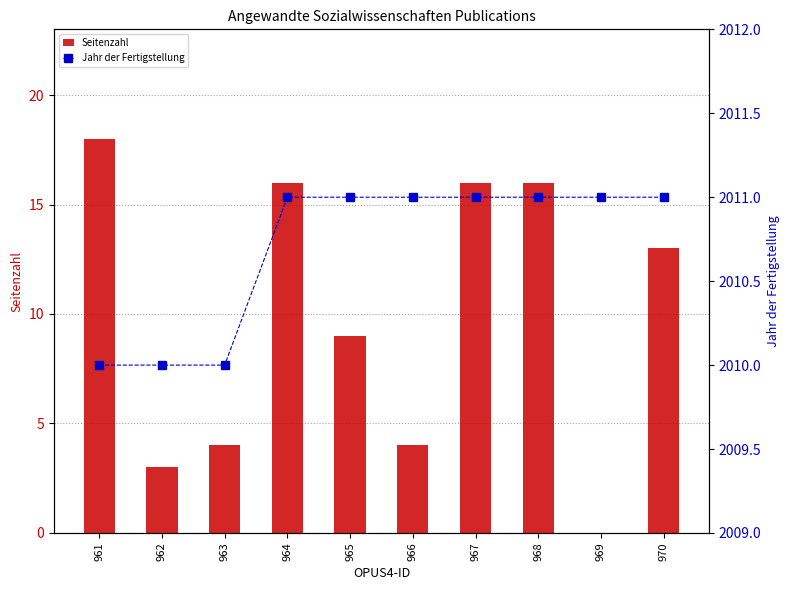

What is the value of the Jahr der Fertigstellung bar at the 6th from the left?

2011